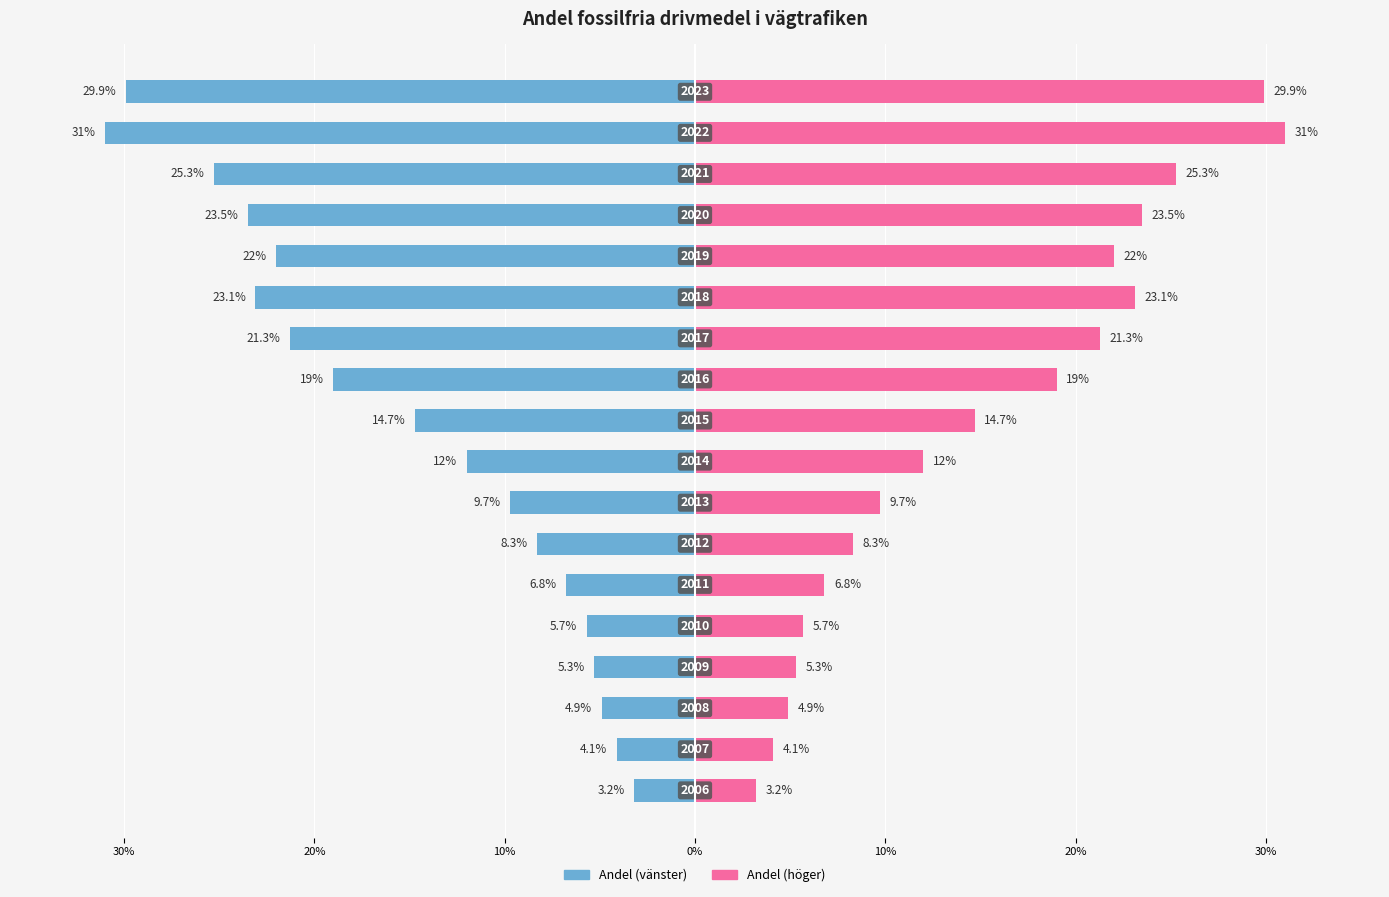

At how many categories does at least one series exceed 8?

12